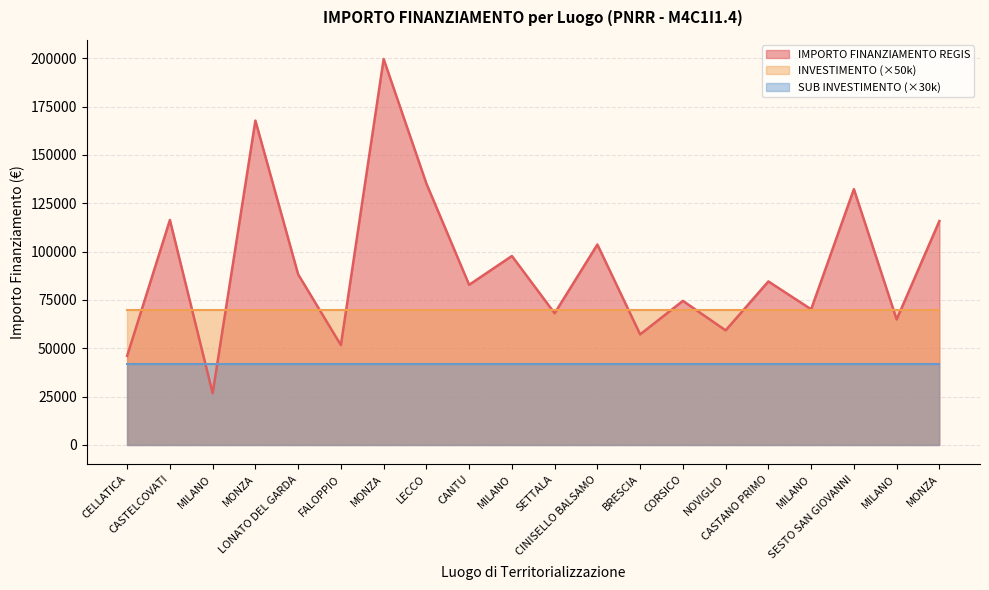

Is the value of SUB INVESTIMENTO at MILANO greater than the value of INVESTIMENTO at MILANO?

No